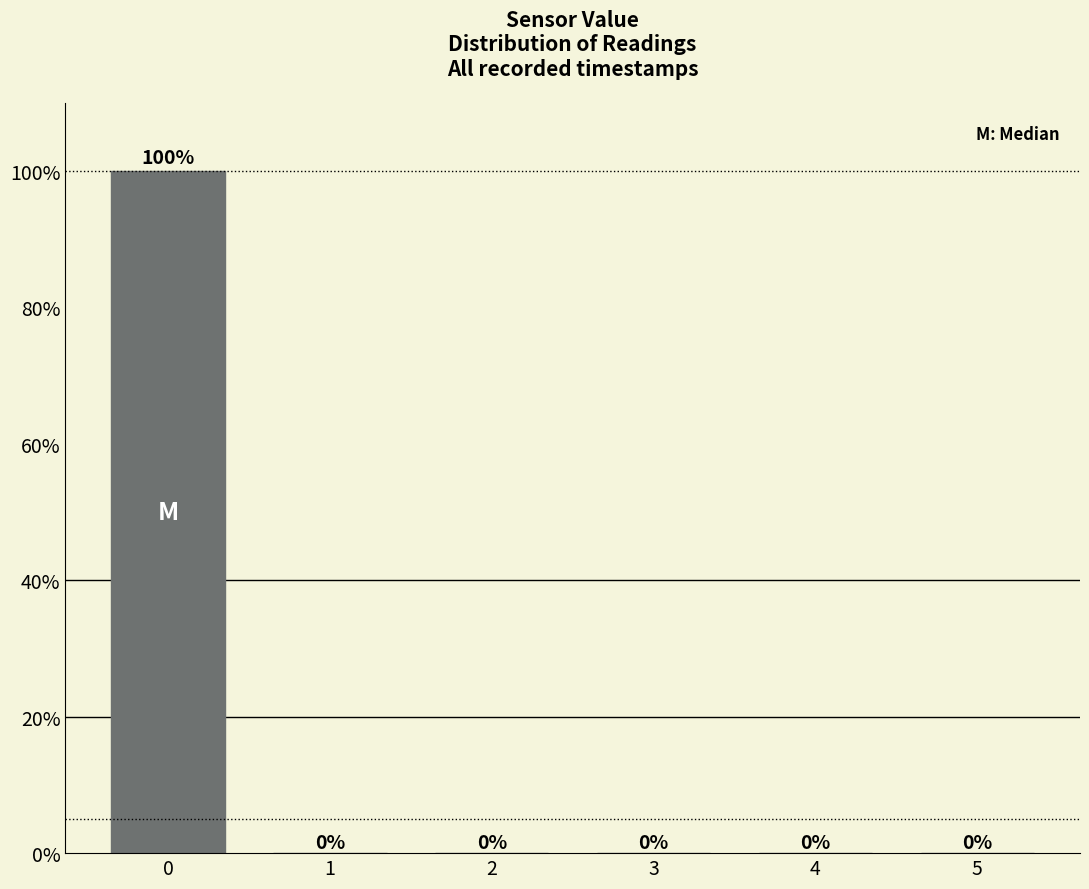

Are the bars horizontal?

No